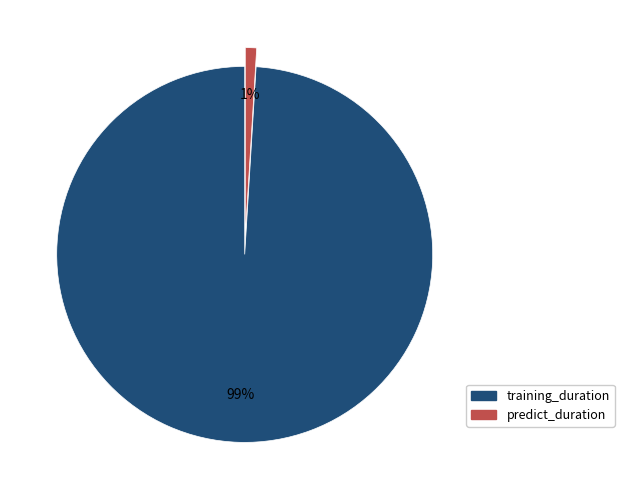

Which has a higher value, training_duration or predict_duration?

training_duration